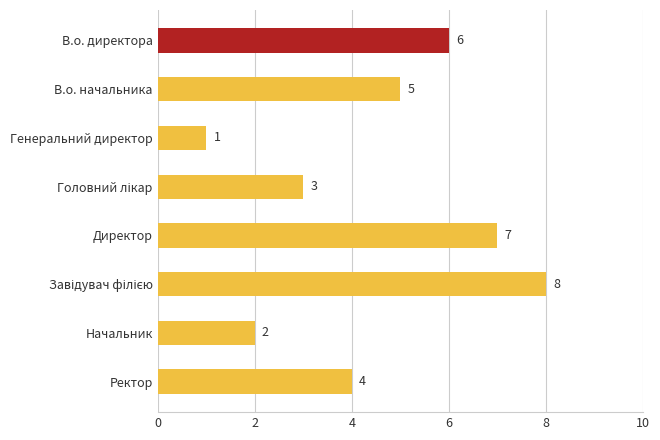

Is it true that the value at Начальник is 0?

False